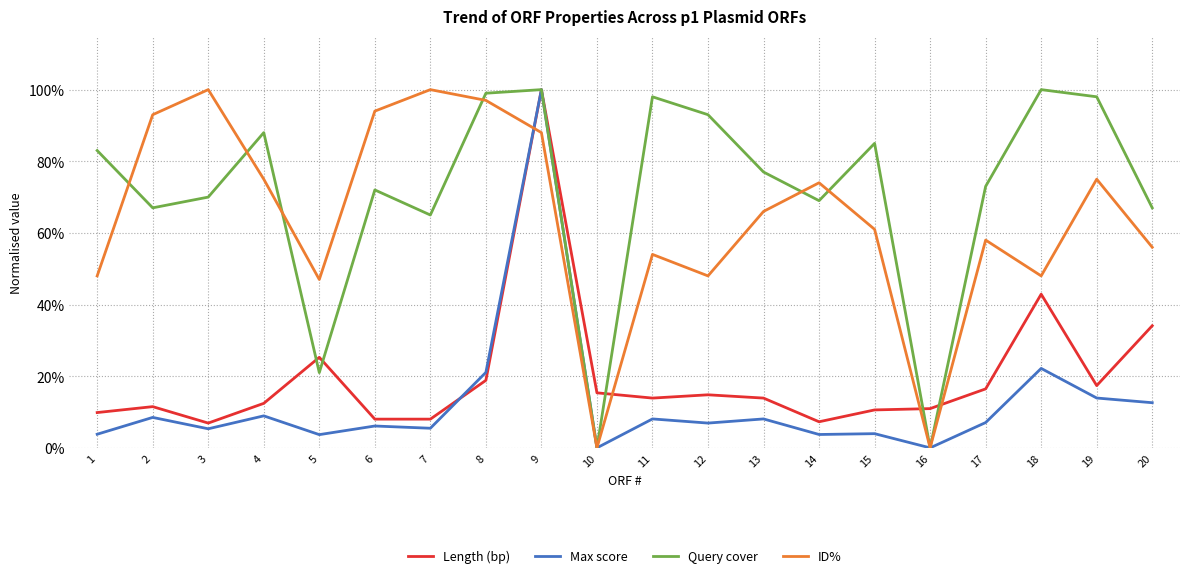

Which label corresponds to the largest value in the chart?

9